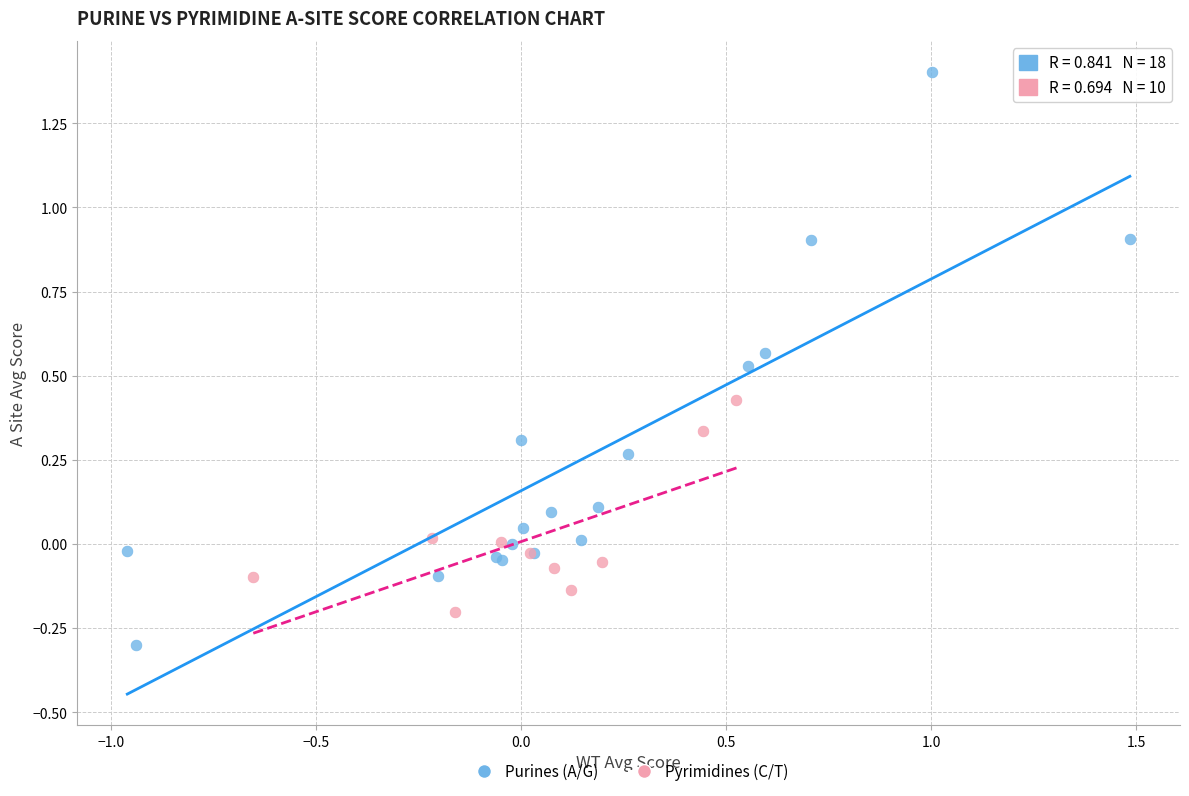

What are all the series names shown in the legend?

Purines (A/G), Pyrimidines (C/T)